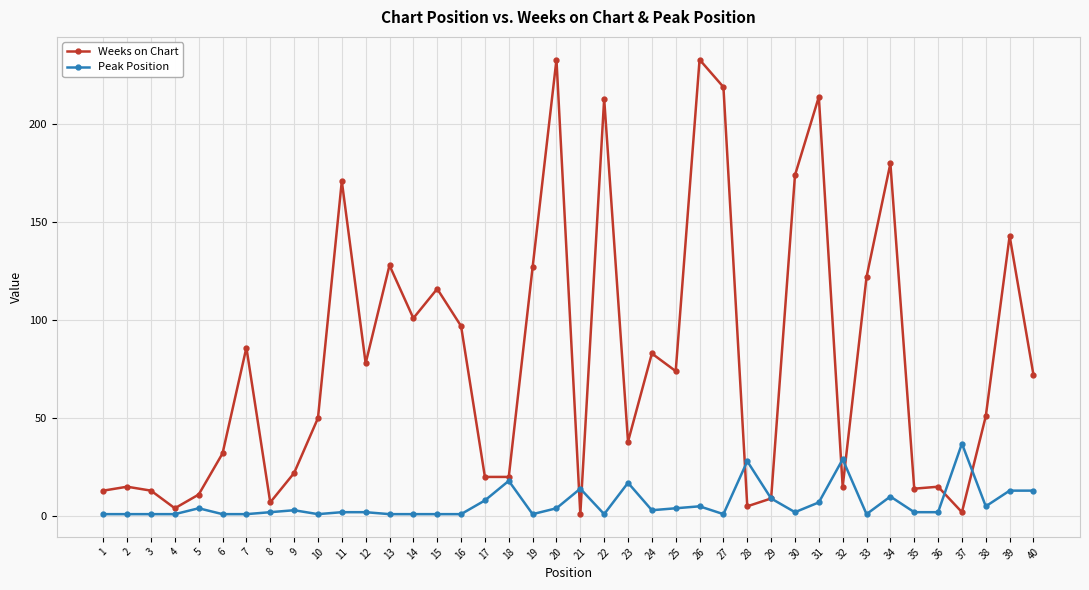

The value of Weeks on Chart at 2 is 15. True or false?

True